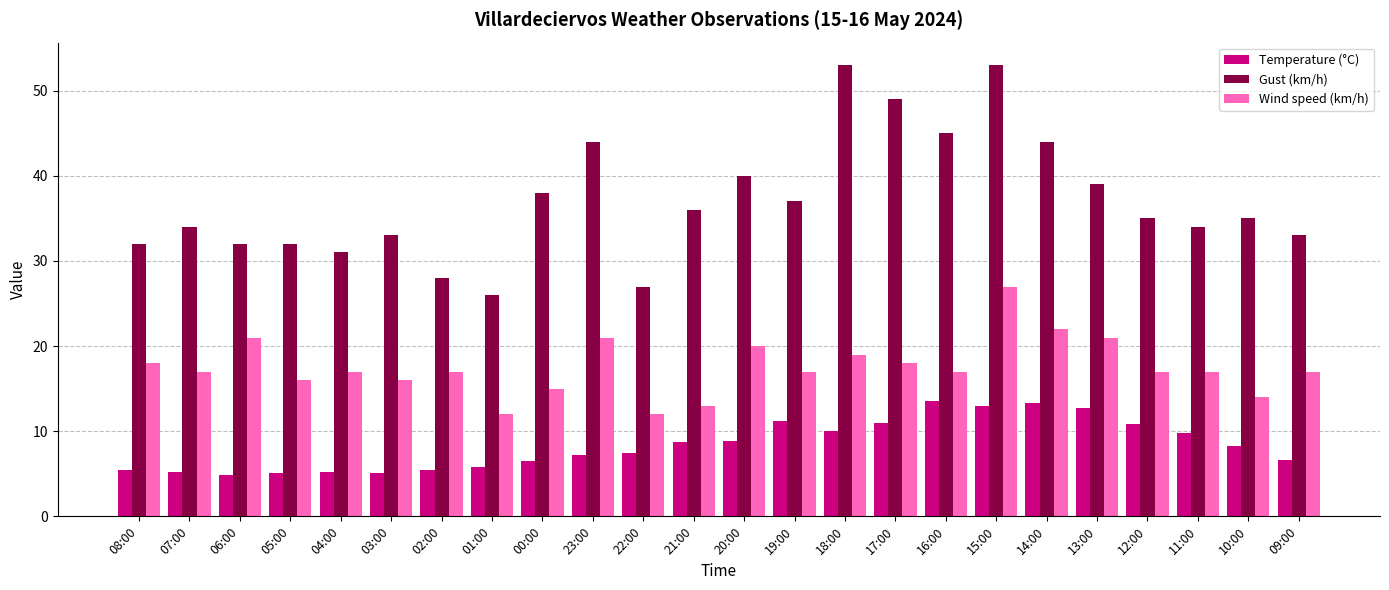

What is the highest value of the Temperature (°C) series?

13.6